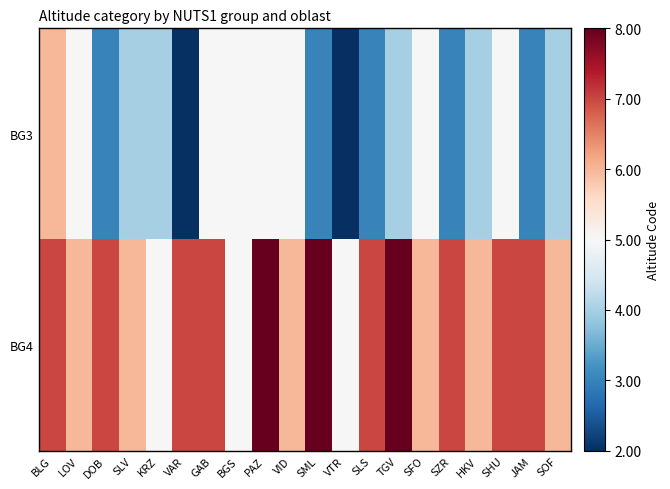

Reading left to right, transcribe all the data shown in this chart.

BG3: BLG=1	LOV=0	DOB=-2	SLV=-1	KRZ=-1	VAR=-3	GAB=0	BGS=0	PAZ=0	VID=0	SML=-2	VTR=-3	SLS=-2	TGV=-1	SFO=0	SZR=-2	HKV=-1	SHU=0	JAM=-2	SOF=-1
BG4: BLG=2	LOV=1	DOB=2	SLV=1	KRZ=0	VAR=2	GAB=2	BGS=0	PAZ=3	VID=1	SML=3	VTR=0	SLS=2	TGV=3	SFO=1	SZR=2	HKV=1	SHU=2	JAM=2	SOF=1